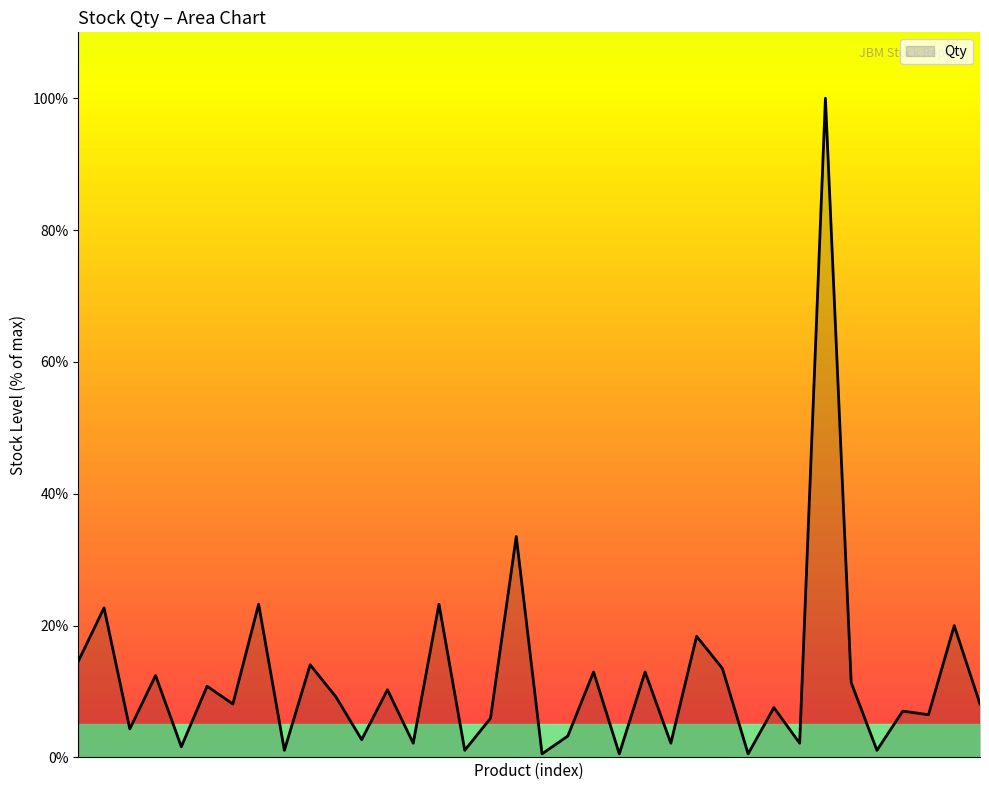

What is the difference between the maximum and minimum values?

99.5